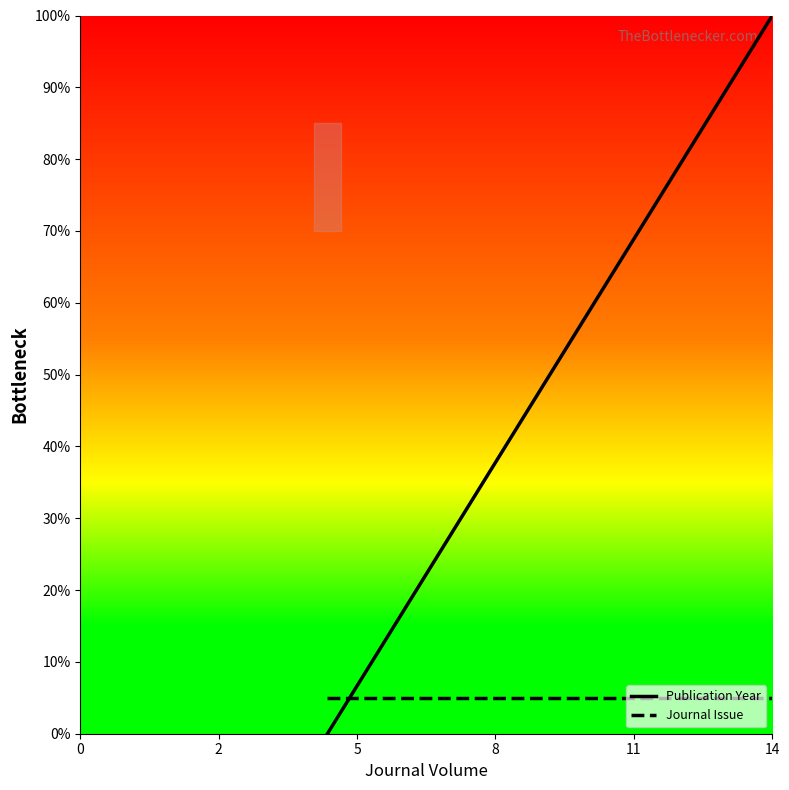

Which series has the largest total across all categories?

Publication Year